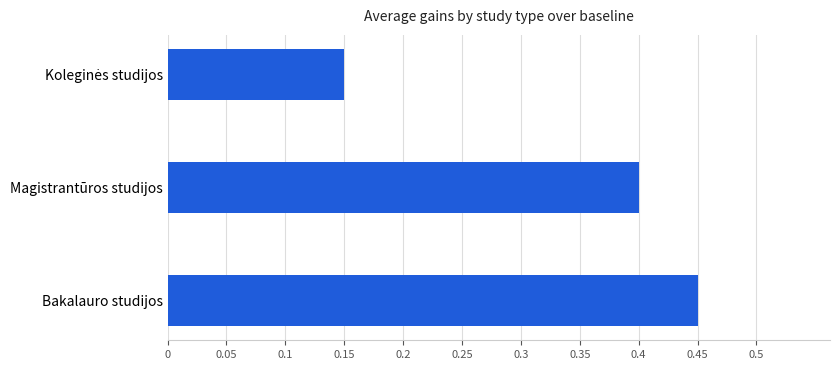

True or false: the data shows 0.1 at Bakalauro studijos.

False